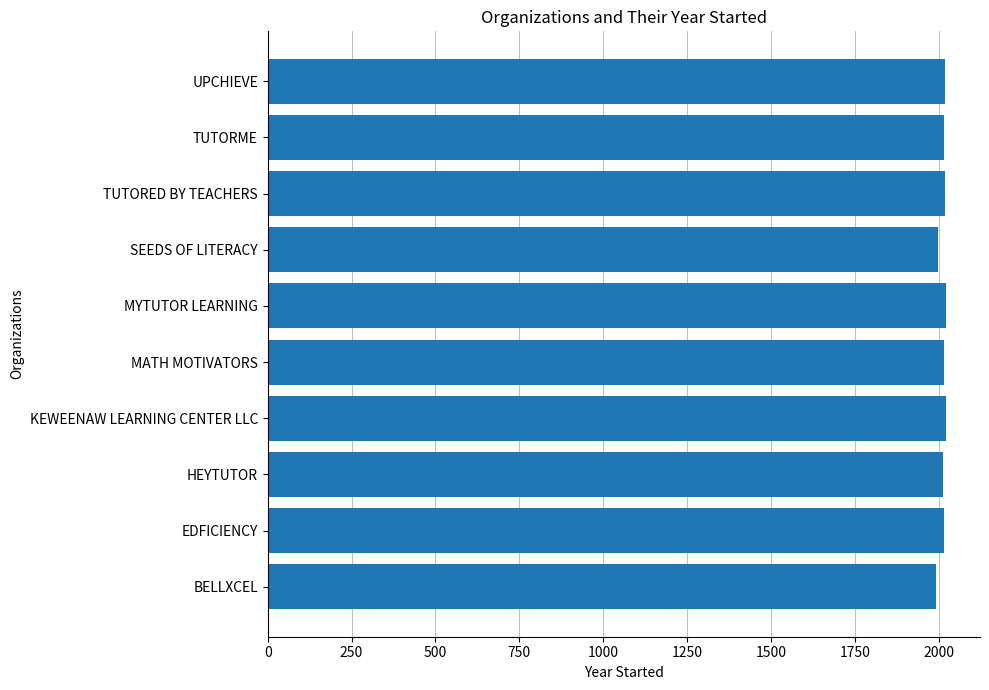

What is the ratio of the value at SEEDS OF LITERACY to the value at HEYTUTOR?

1.0